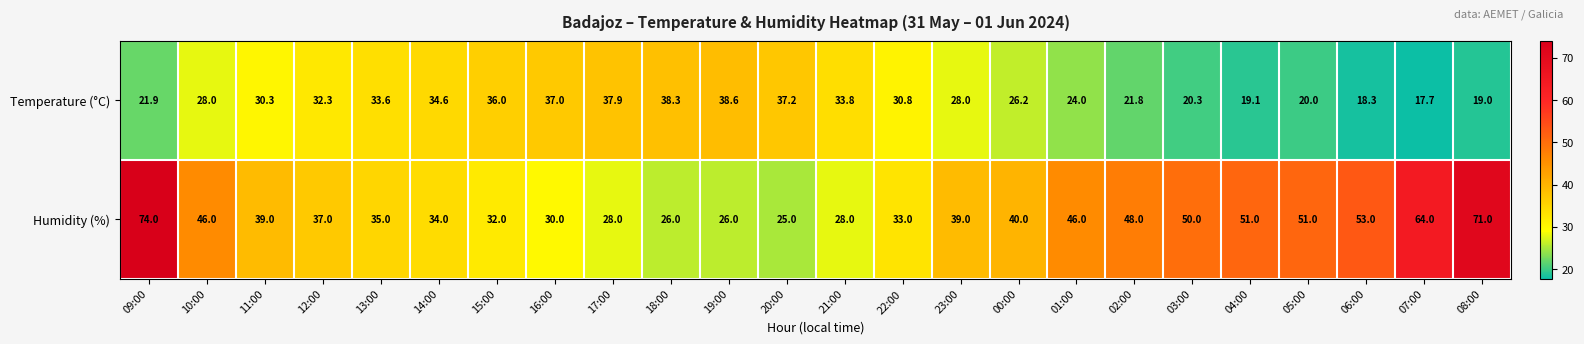

Which series changed the most between 18:00 and 07:00?

Humidity (%)